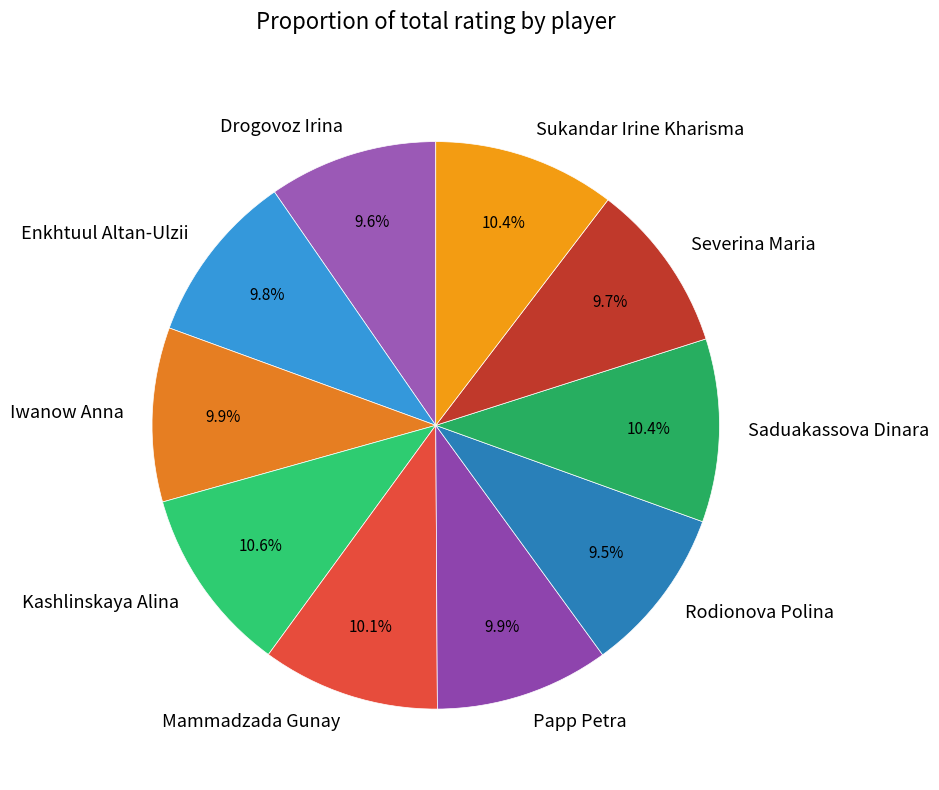

Approximately how many times larger is the value at Saduakassova Dinara compared to Severina Maria?

1.1